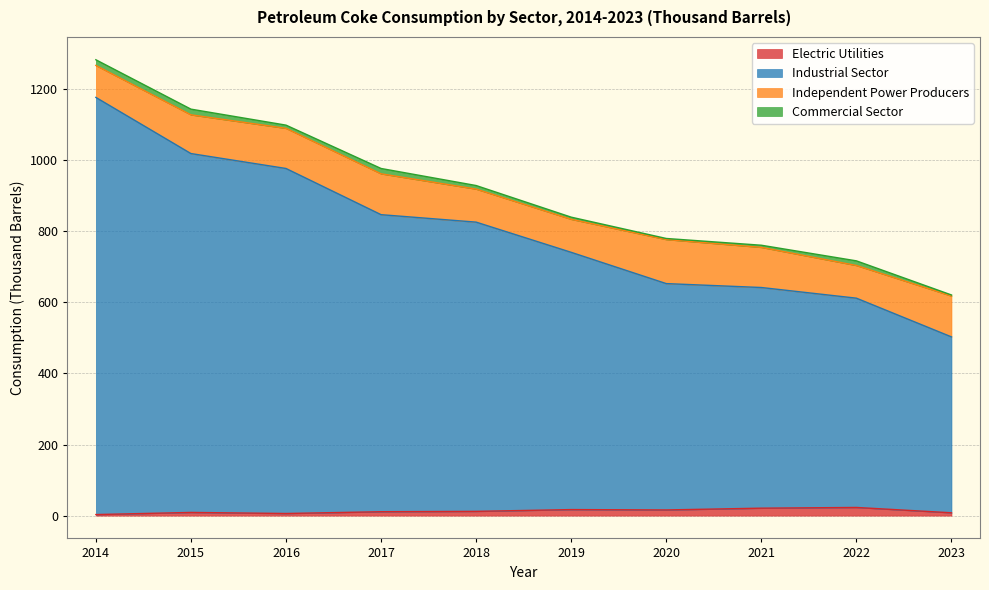

At which category is the sum across all series the highest?

2014